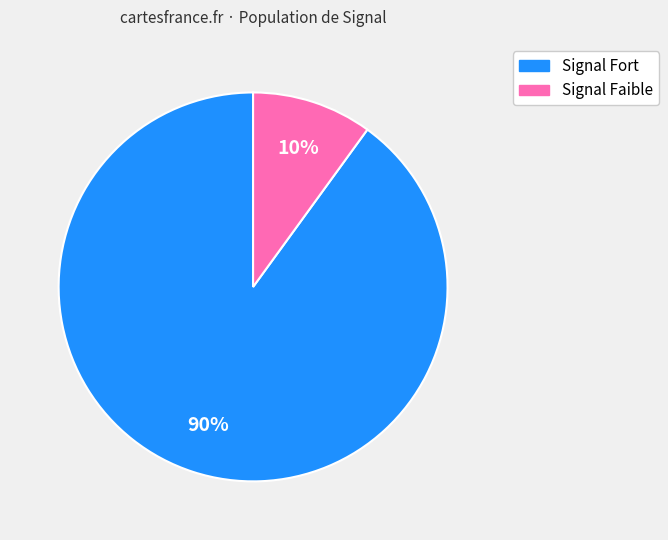

To the nearest percent, what is the difference between the largest and smallest slice percentages?

80%